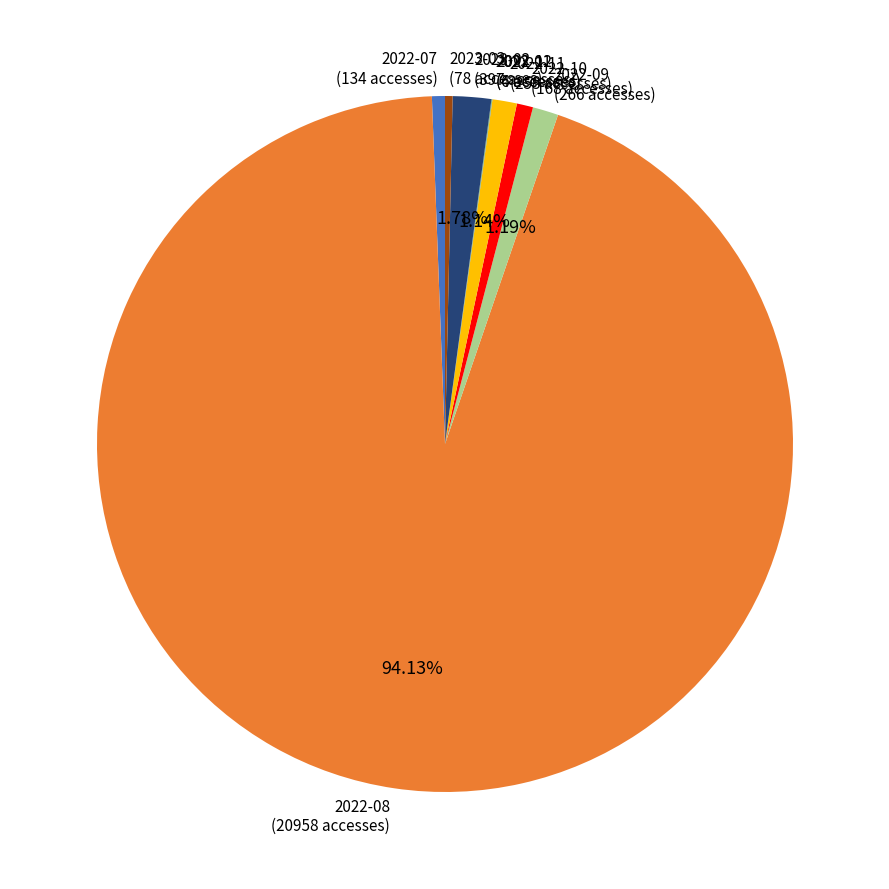

What is the ratio of the value at 2023-03 (78 accesses) to the value at 2022-11 (253 accesses)?

0.3